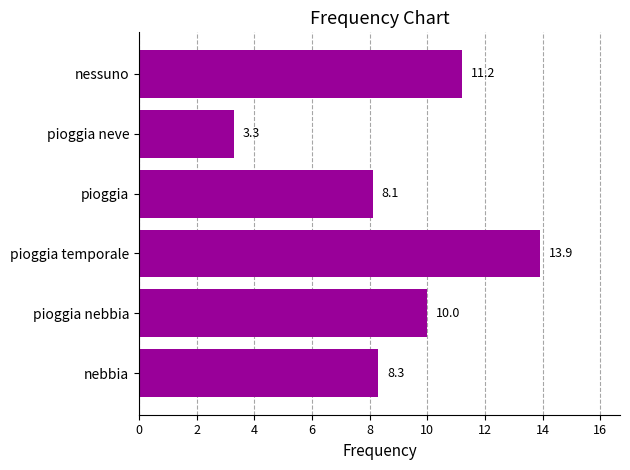

The chart shows a value of 4.9 at pioggia nebbia. True or false?

False